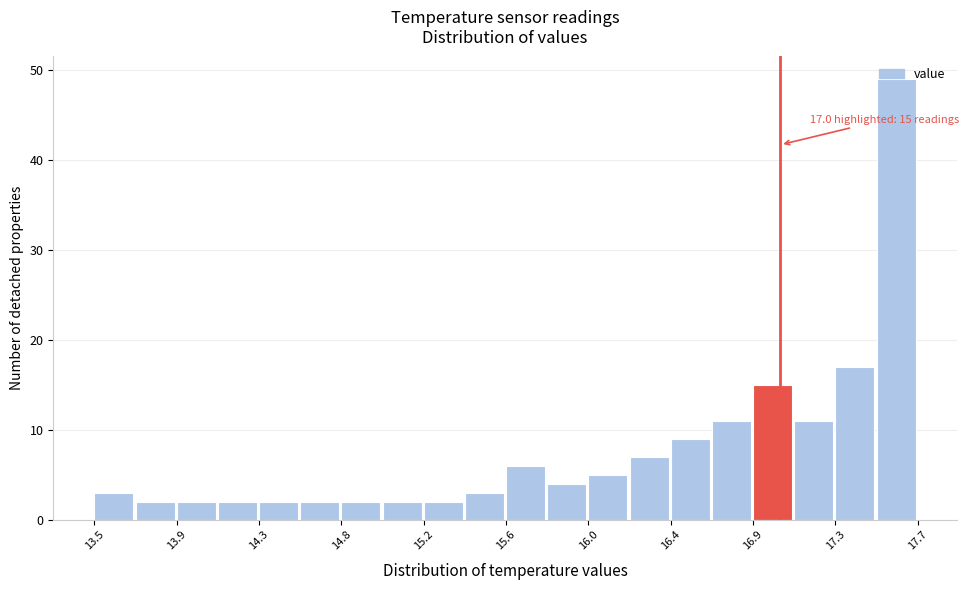

Which range on the x-axis has the tallest bar?

17.49 to 17.70